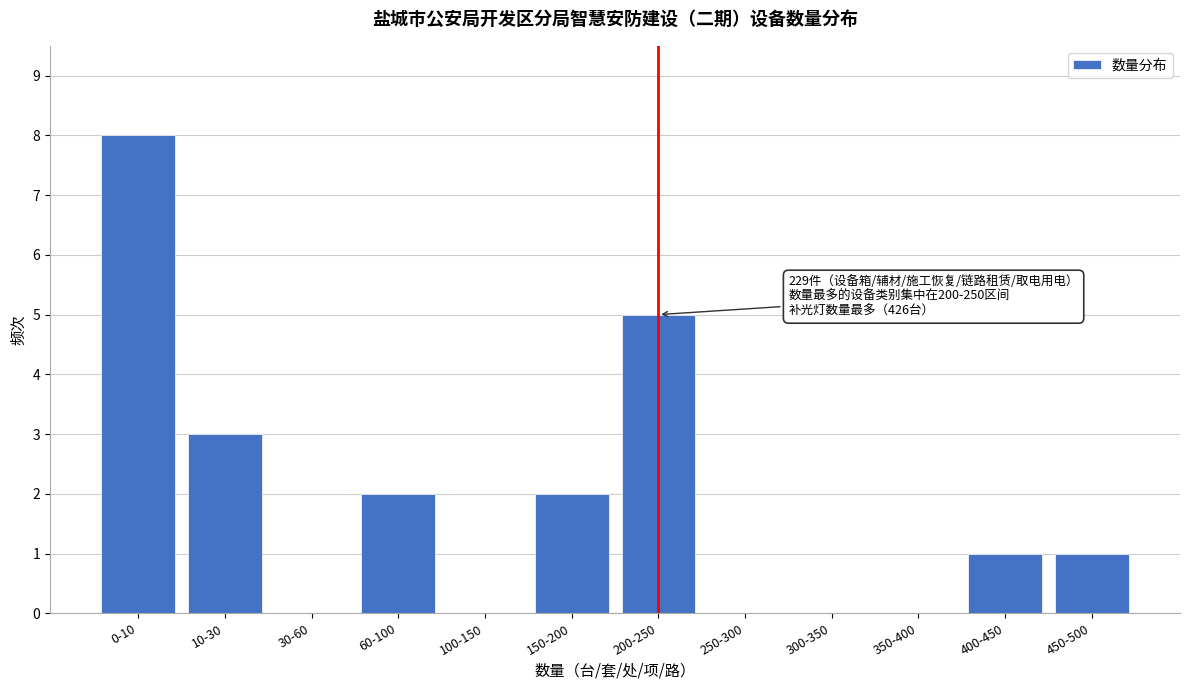

Reading right to left, transcribe all the data shown in this chart.

450-500=1	400-450=1	350-400=0	300-350=0	250-300=0	200-250=5	150-200=2	100-150=0	60-100=2	30-60=0	10-30=3	0-10=8